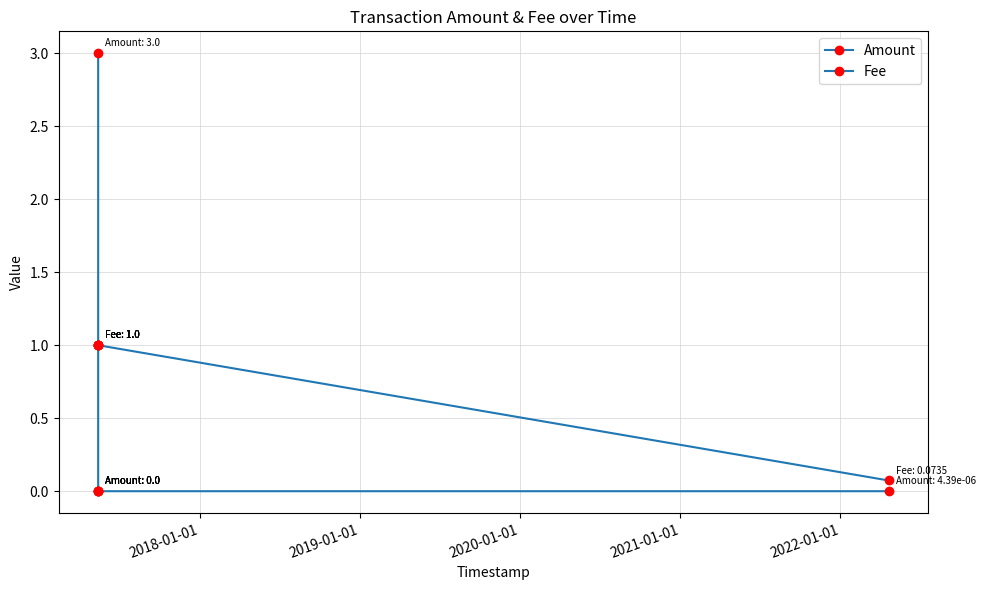

Reading left to right, list all the values displayed in this chart.

Amount: 3.0	0.0	0.0	0.0	0.0	0.0
Fee: 1.0	1.0	1.0	1.0	1.0	0.1